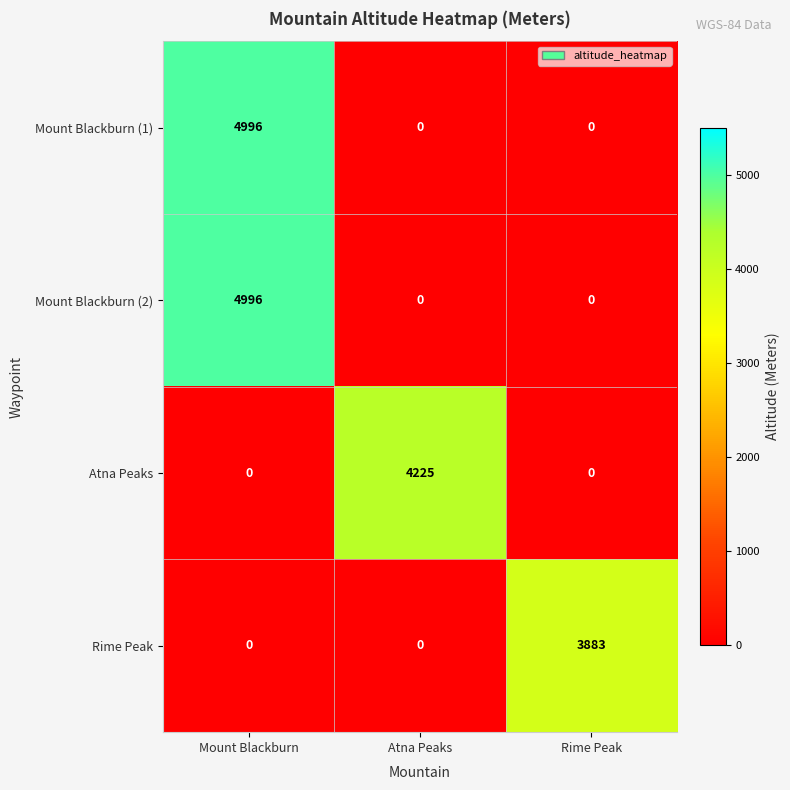

Count the number of data series in this chart.

4